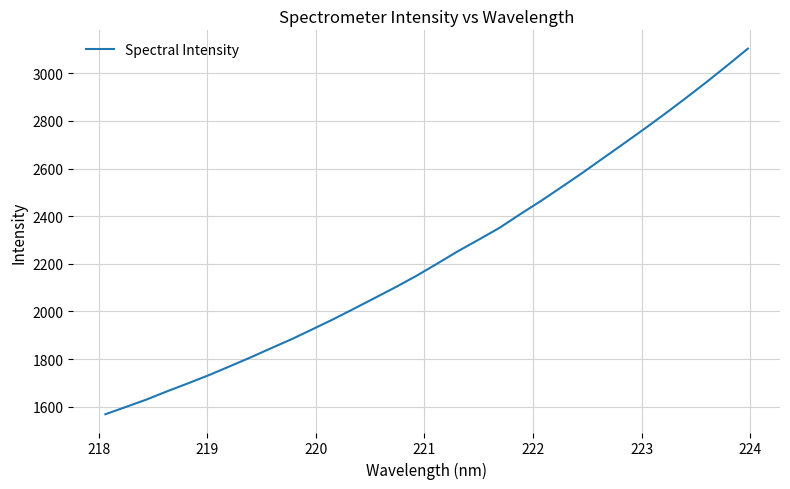

What is the smallest value displayed?

1568.2